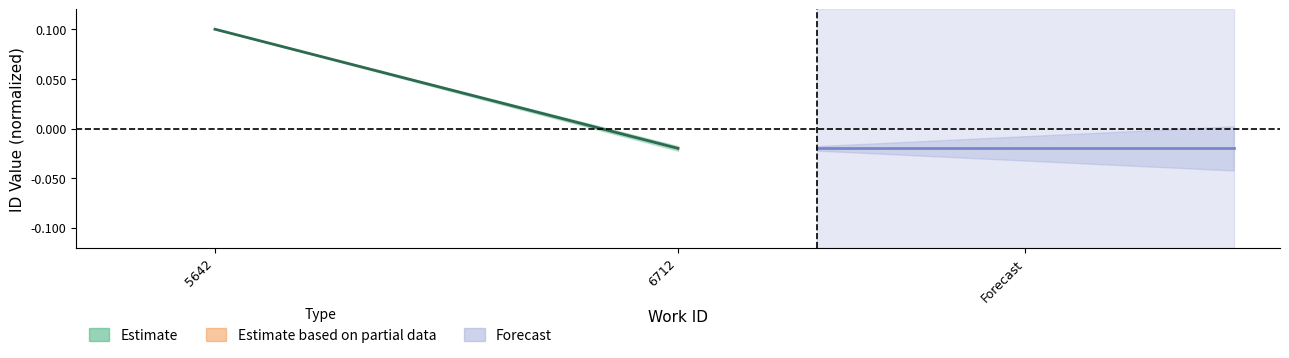

True or false: Estimate based on partial data and Estimate cross at least once.

False